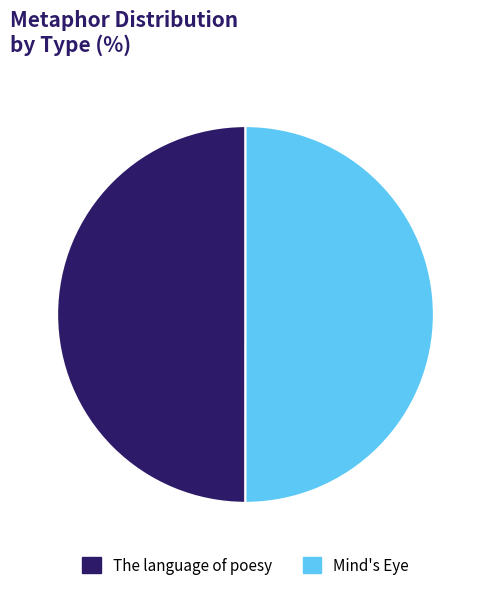

How many slices are in this pie chart?

2